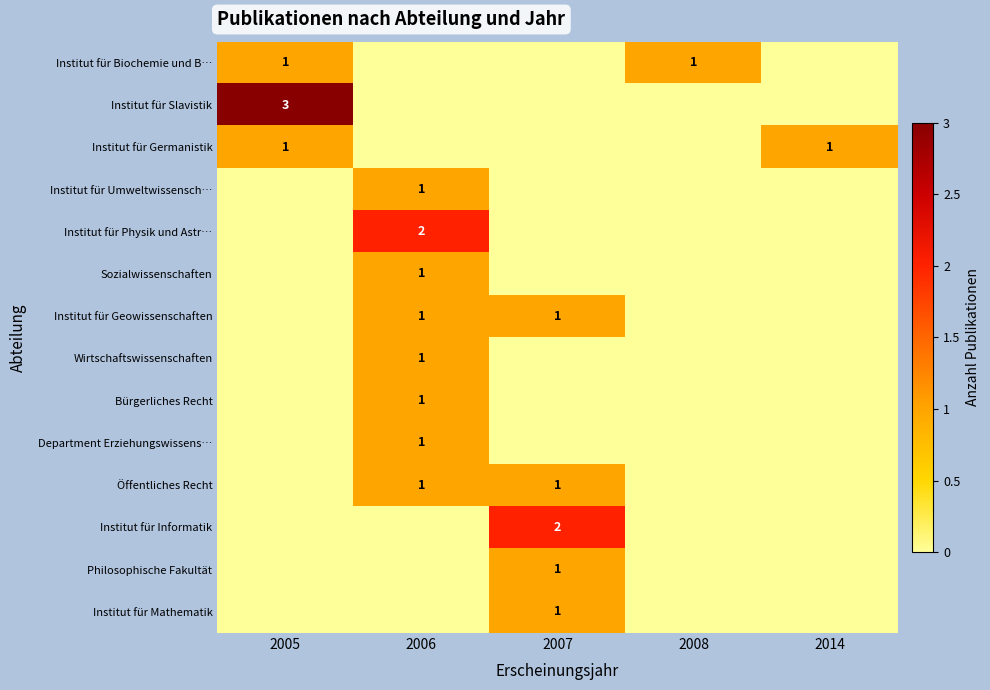

True or false: Department Erziehungswissens… has a value of 1 at 2006.

True